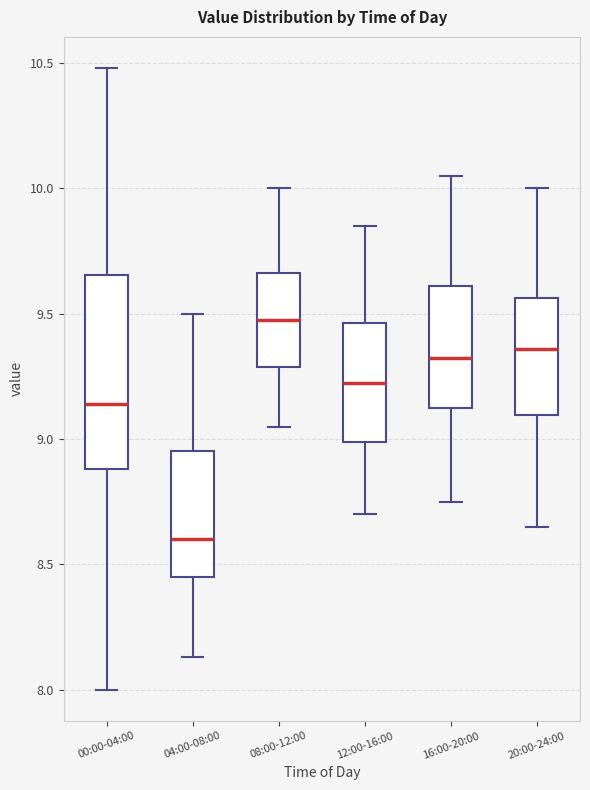

Comparing the boxes themselves (not the whiskers), which one is the tallest?

00:00-04:00